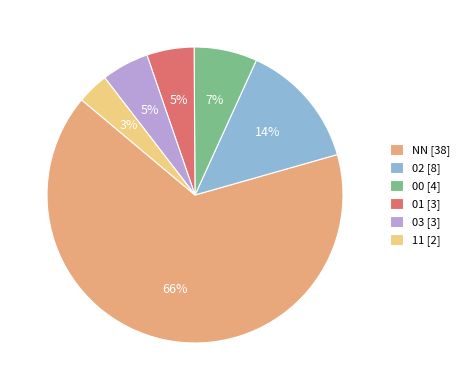

To the nearest percent, what is the combined percentage of NN [38] and 01 [3]?

71%